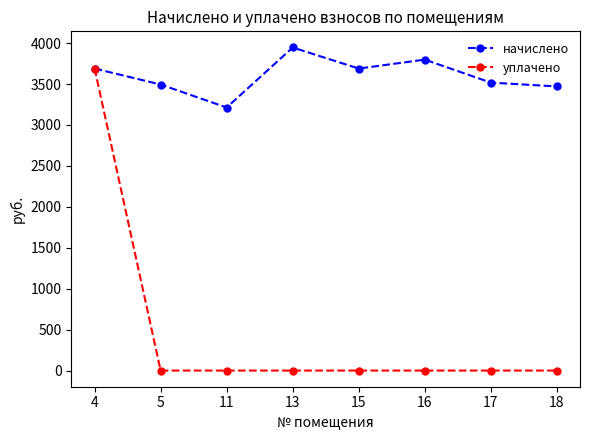

Is it true that уплачено equals 0.0 at 15?

True